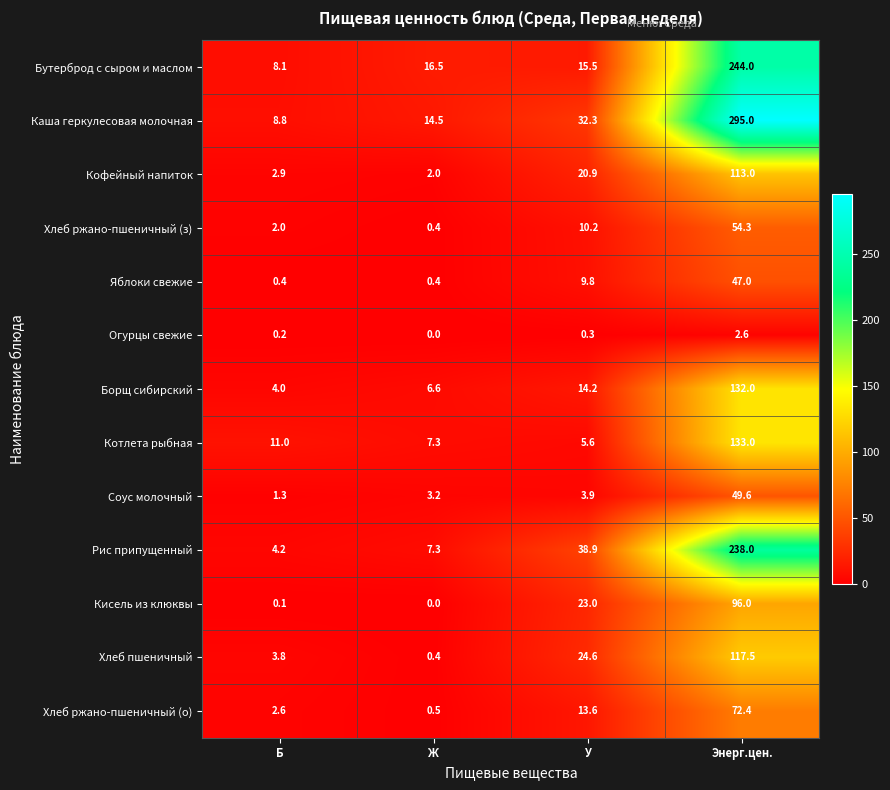

Rank the series at У from highest to lowest value.

Рис припущенный, Каша геркулесовая молочная, Хлеб пшеничный, Кисель из клюквы, Кофейный напиток, Бутерброд с сыром и маслом, Борщ сибирский, Хлеб ржано-пшеничный (о), Хлеб ржано-пшеничный (з), Яблоки свежие, Котлета рыбная, Соус молочный, Огурцы свежие